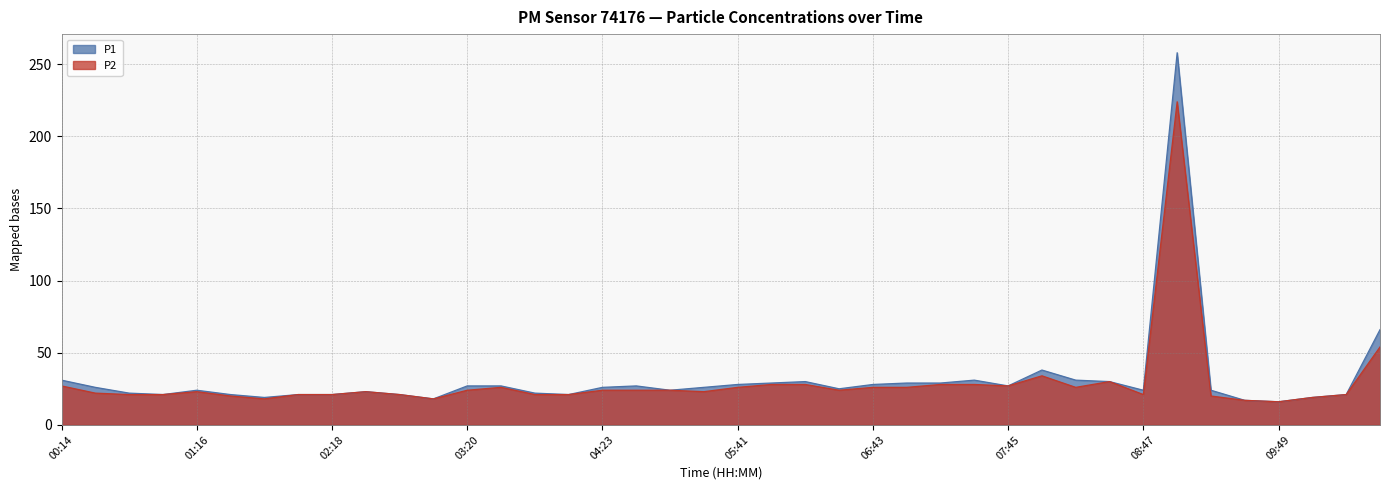

True or false: P2 and P1 intersect in this chart.

False